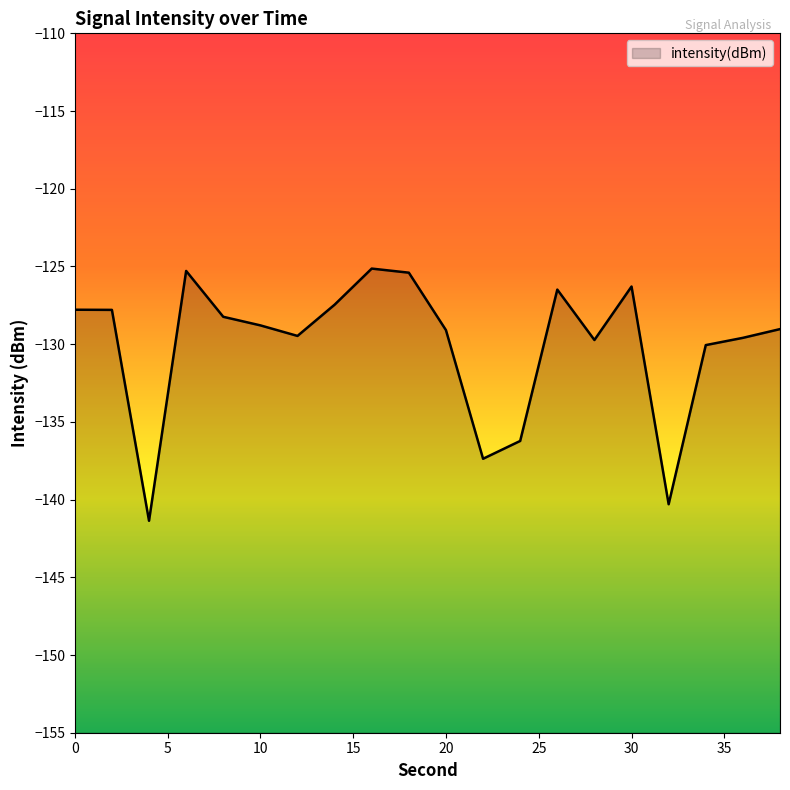

What is the difference between the values at 34 and 38?

1.0